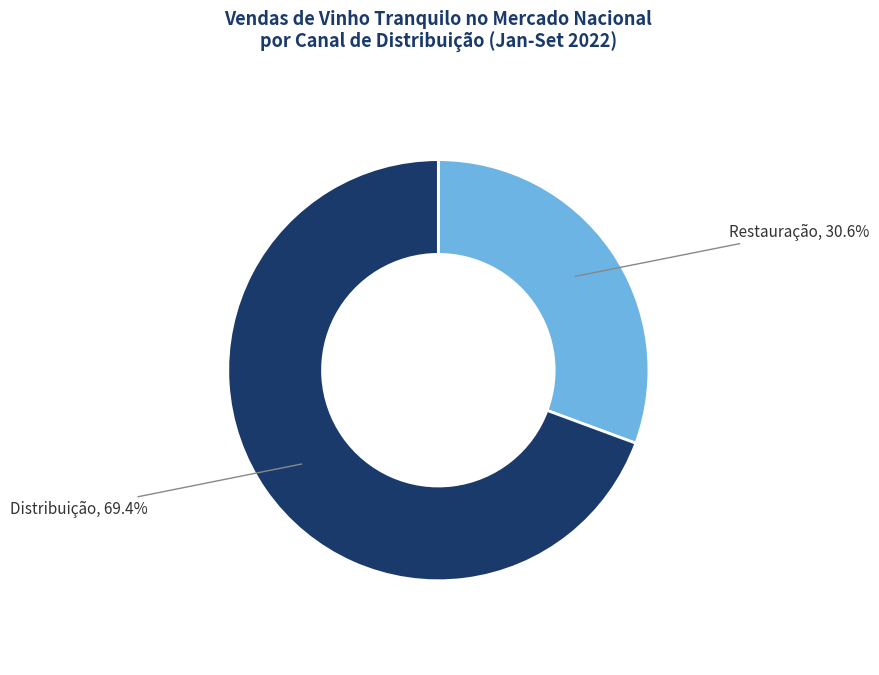

Is there a majority slice in this chart?

Yes